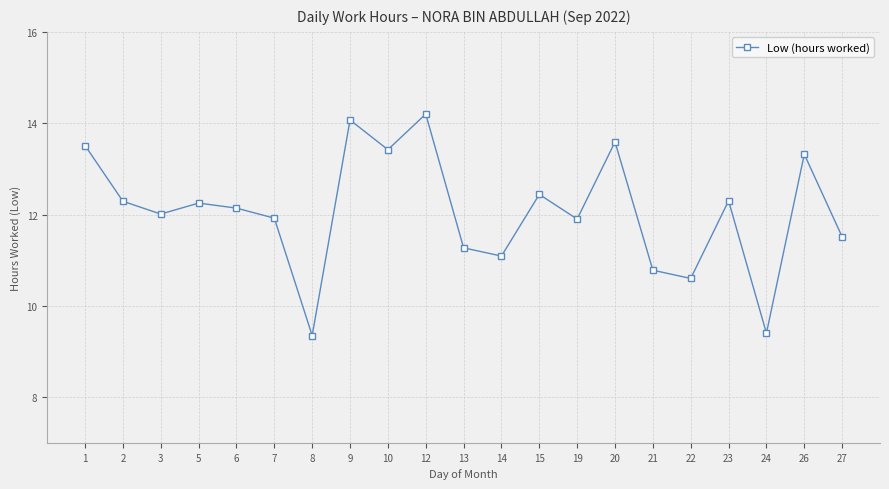

Is it true that the value at 24 is 15.9?

False